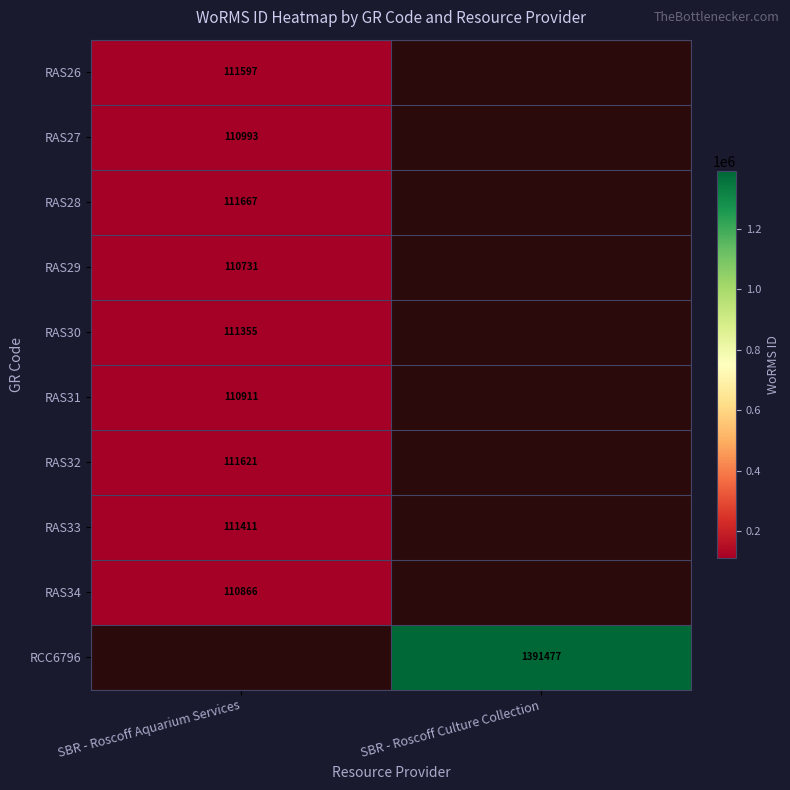

The value of RAS30 at SBR - Roscoff Aquarium Services is 111355. True or false?

True